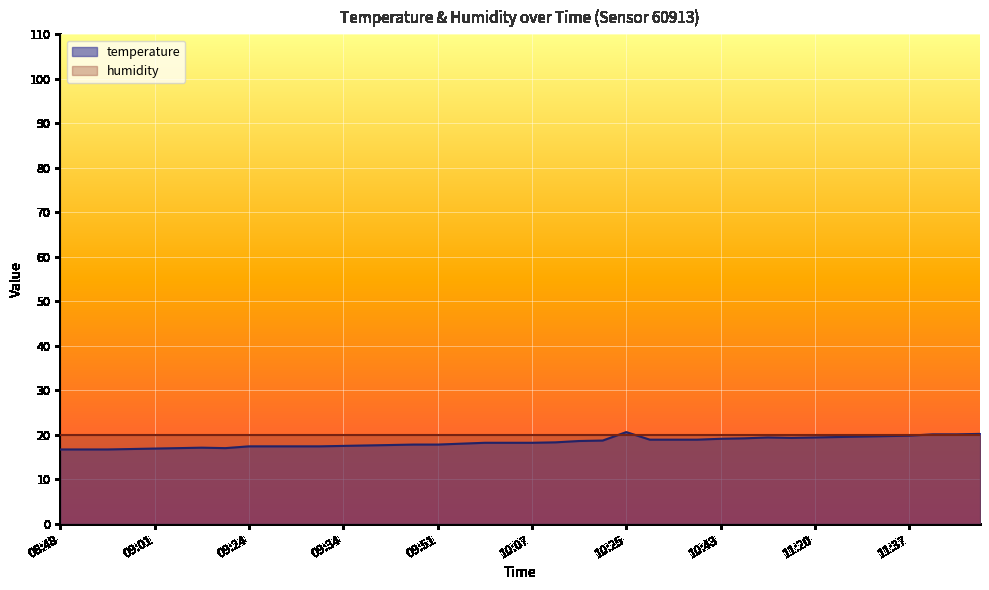

Which has a higher value, 08:53 or 11:31?

11:31